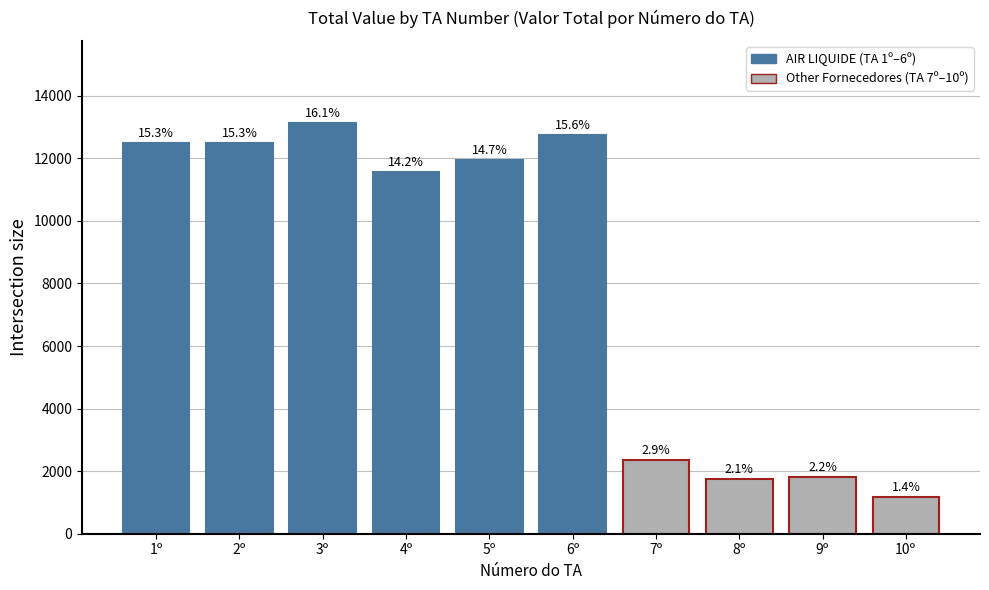

What is the value of the 8th bar from the left?

1733.8